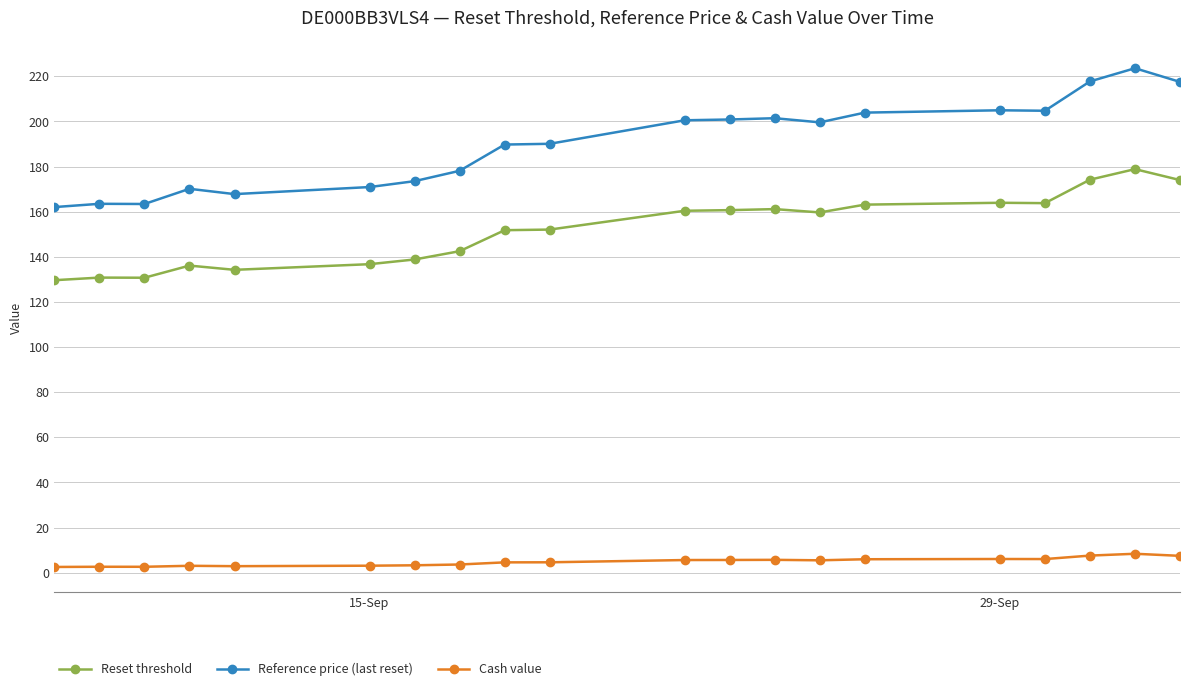

True or false: Reset threshold has more than 1 interior local peaks.

True